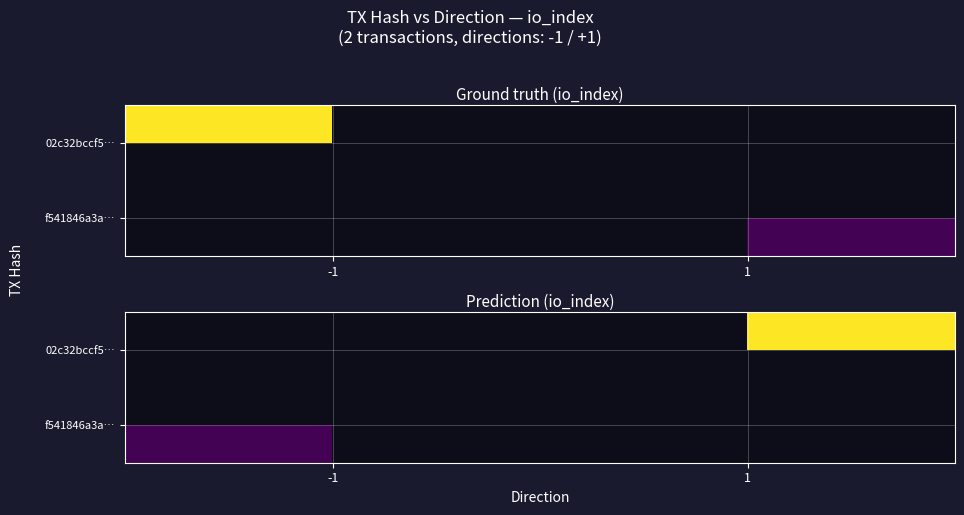

Which category has the lowest value in the f541846a3a… series?

-1